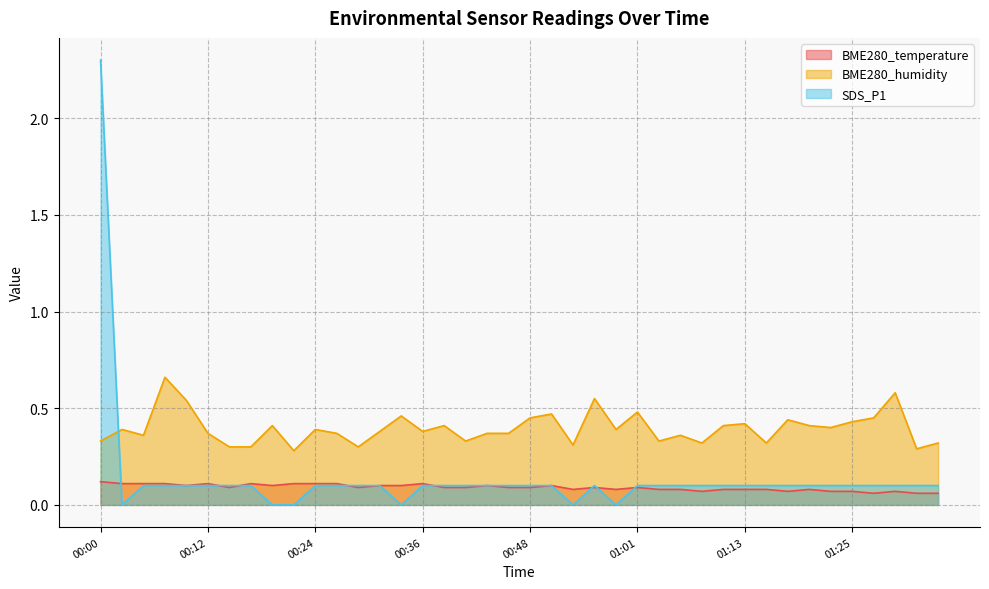

True or false: BME280_humidity and BME280_temperature intersect in this chart.

False